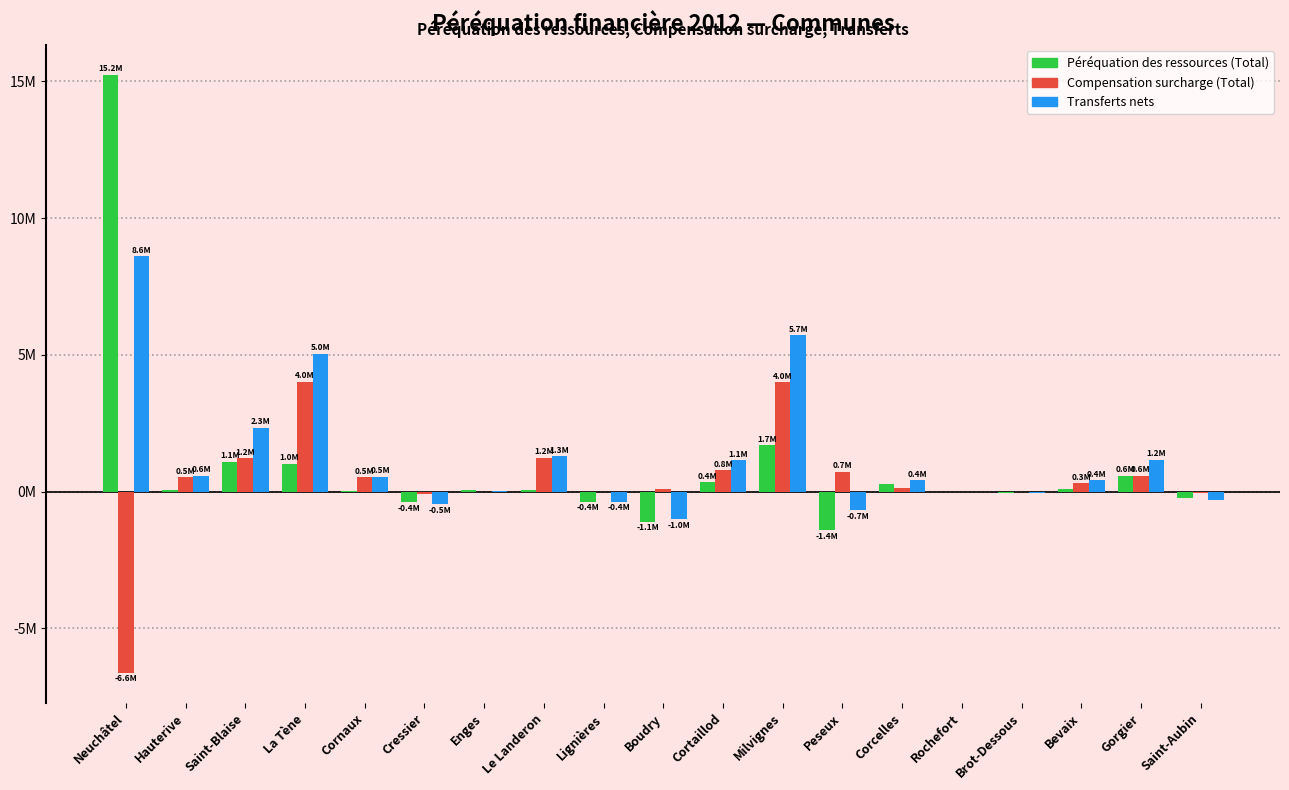

What are all the series names shown in the legend?

Péréquation des ressources (Total), Compensation surcharge (Total), Transferts nets